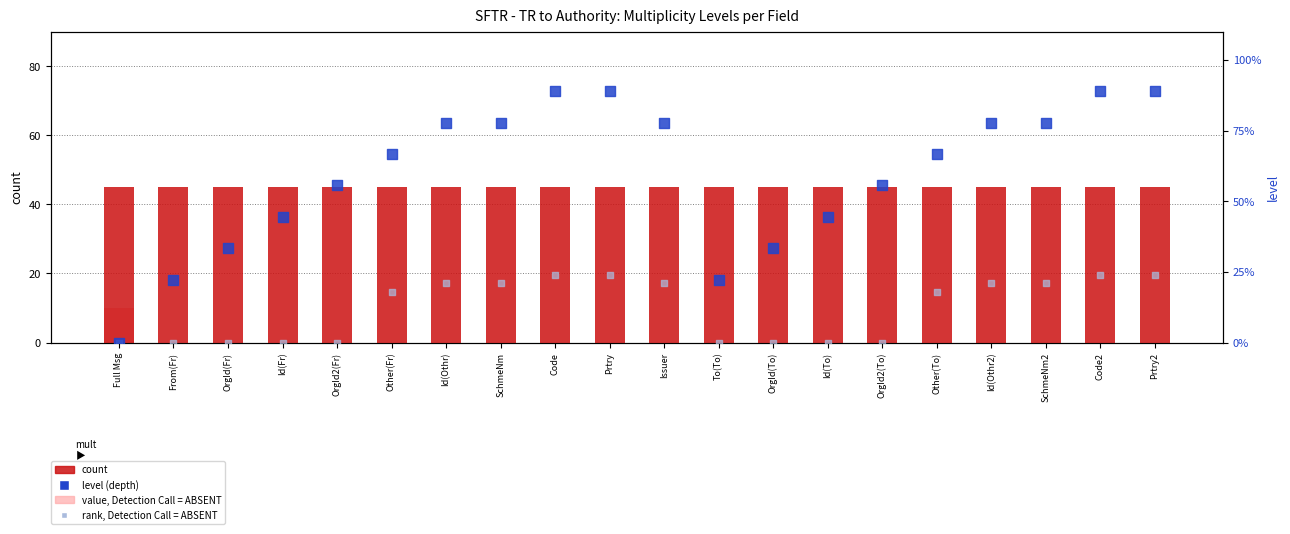

Which series contains the lowest Y value?

value, Detection Call = ABSENT